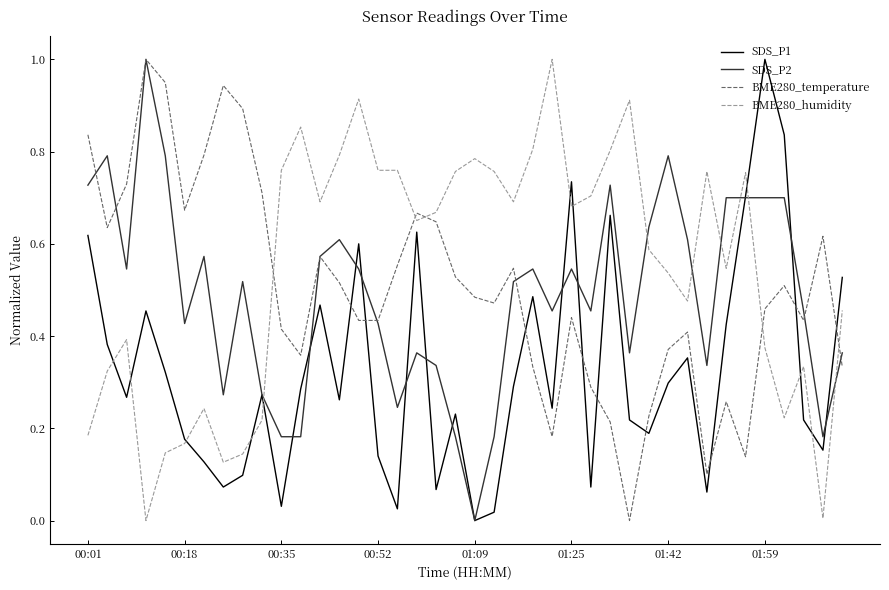

What is the highest value of the SDS_P1 series?

1.0